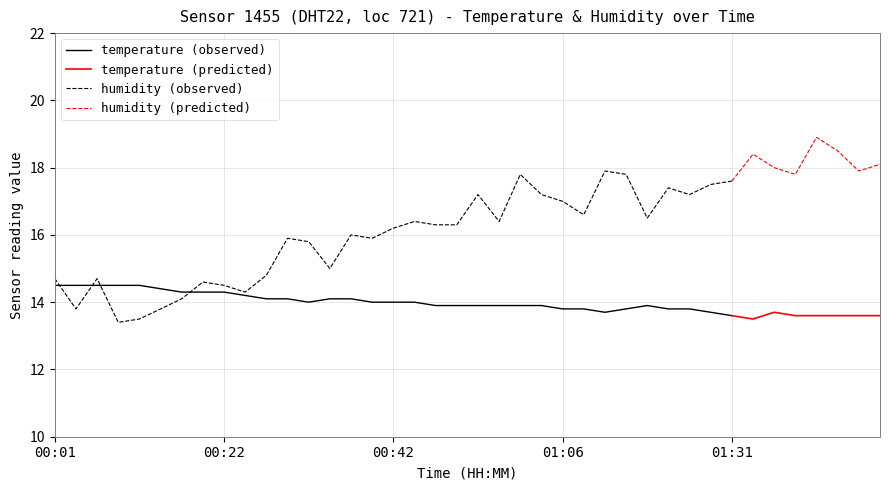

What is the sum of all humidity values?

651.7